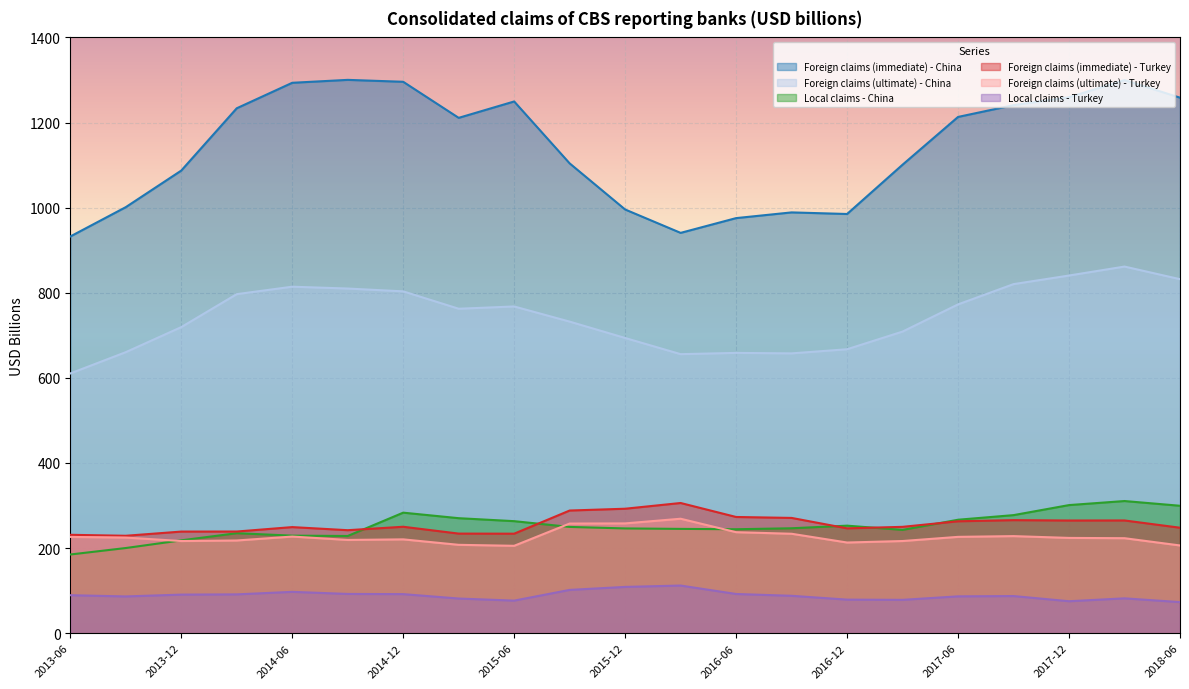

At which label does Local claims - China reach its peak?

2018-03-31